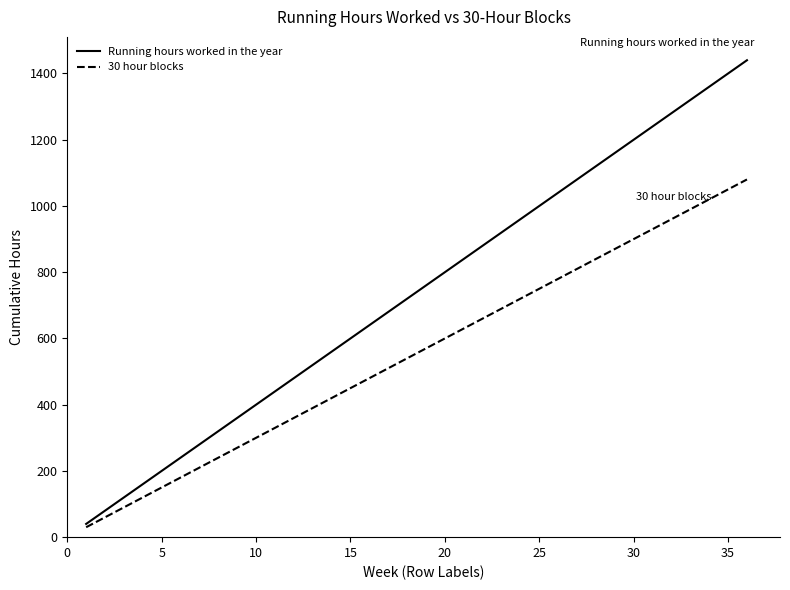

True or false: 30 hour blocks has more than 0 interior local peaks.

False